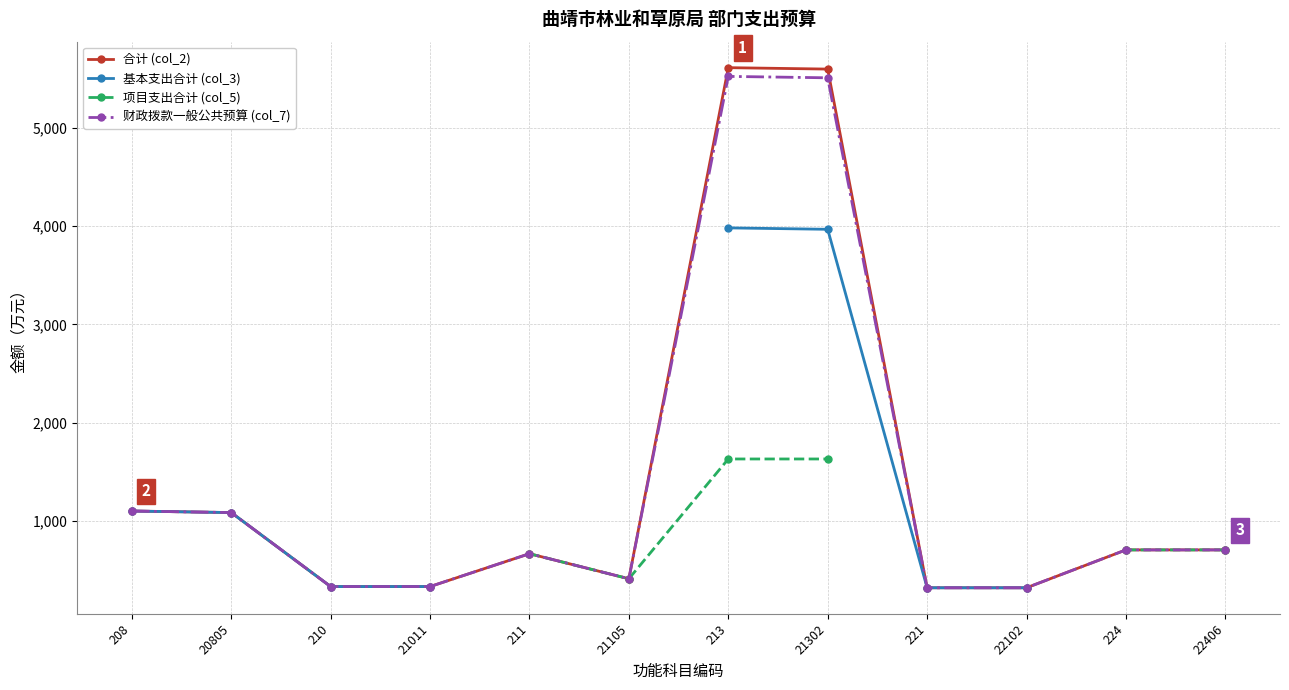

Which has a higher value, 210 or 22406?

22406